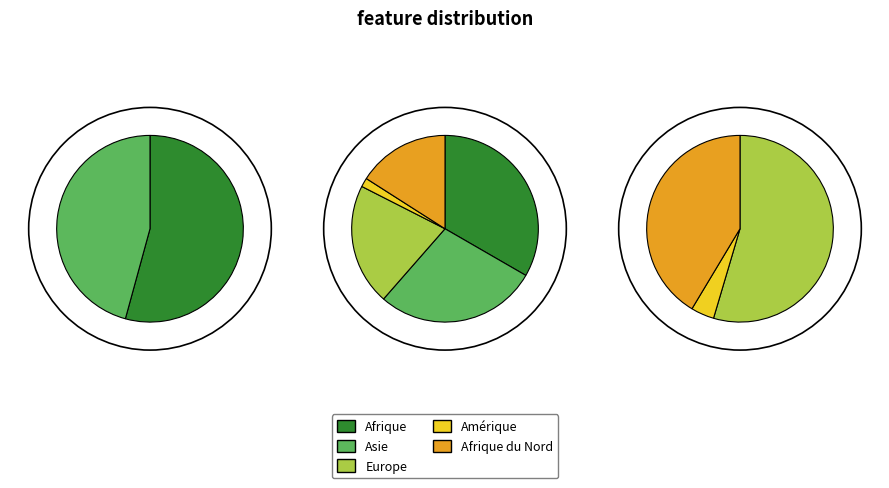

To the nearest percent, what percentage of the pie is Asie?

28%